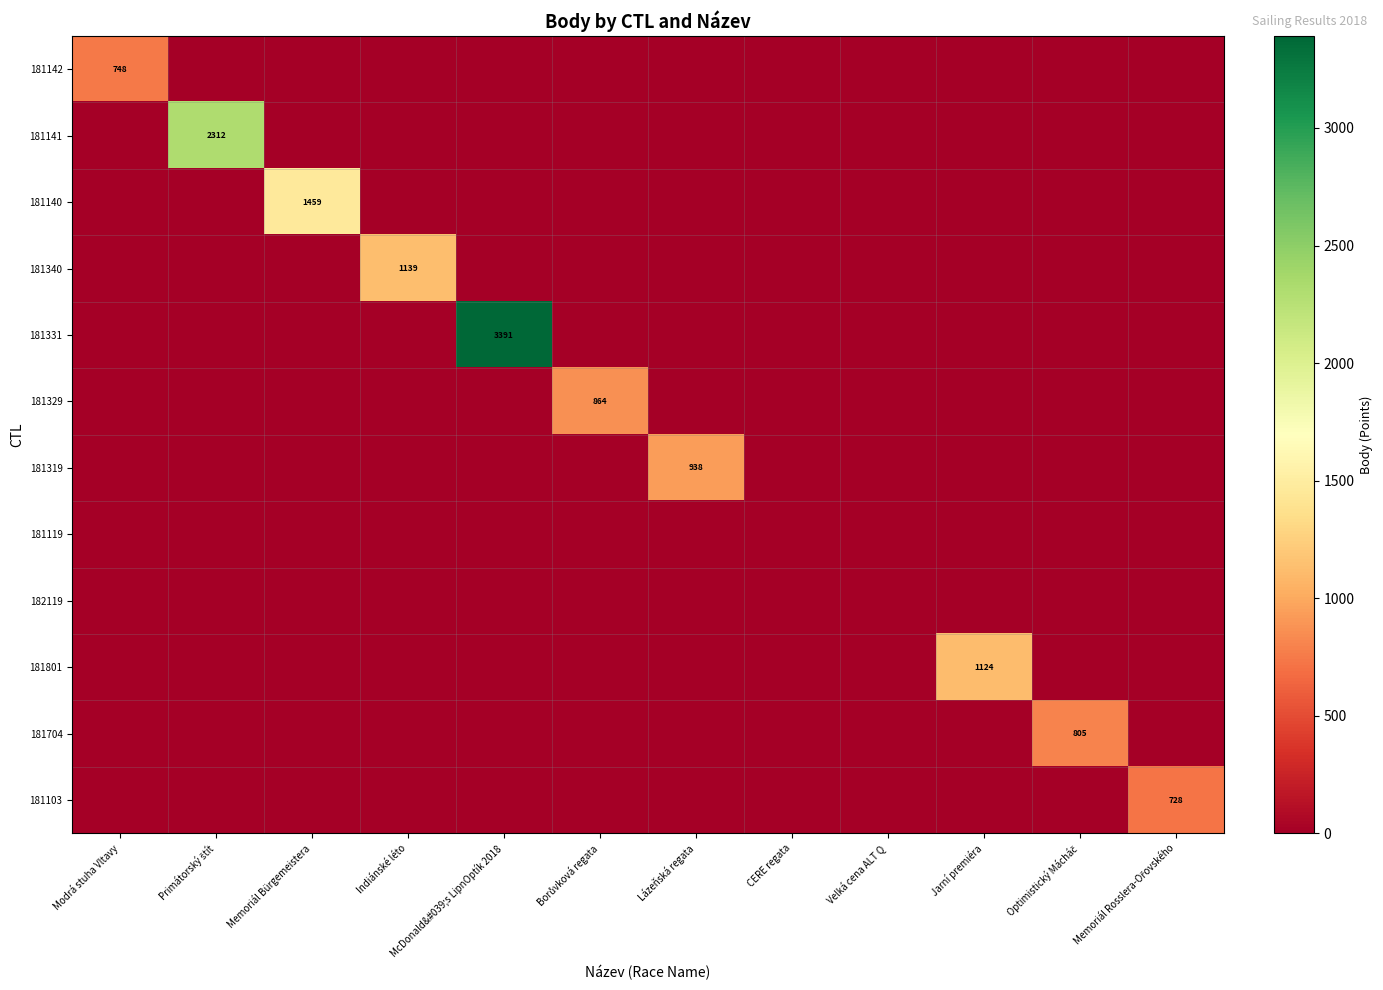

What is the difference between the highest and lowest values at Jarní premiéra?

1124